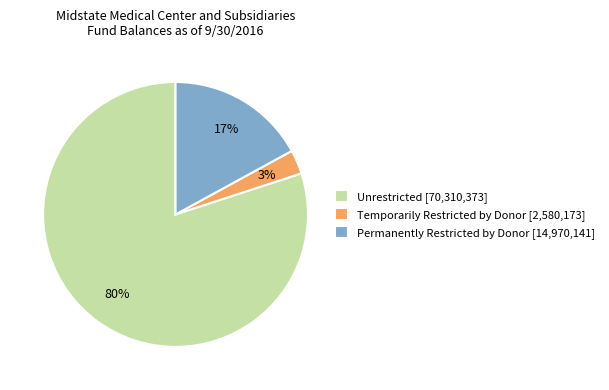

Rank the categories by value from highest to lowest.

Unrestricted, Permanently Restricted by Donor, Temporarily Restricted by Donor